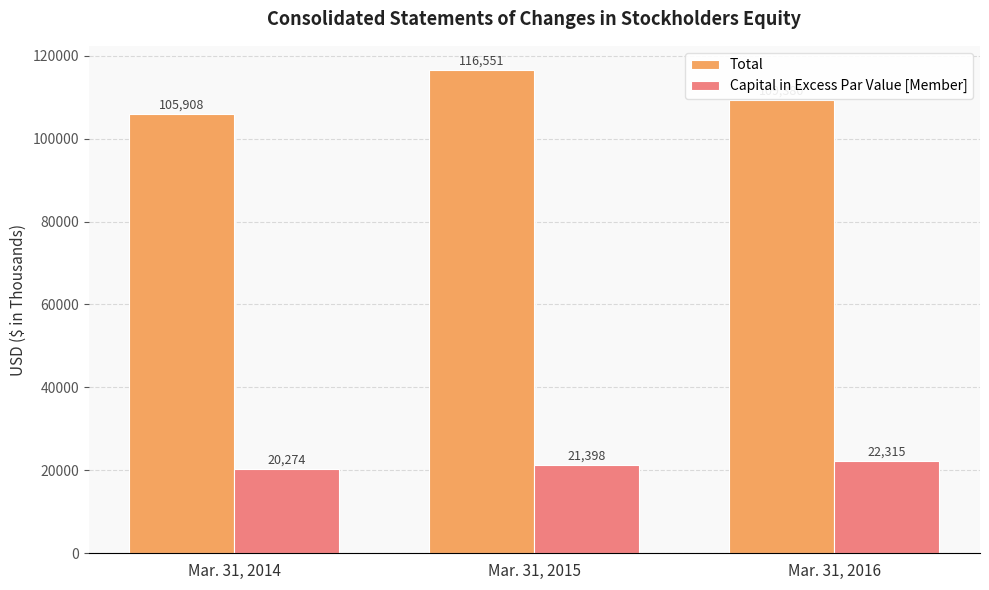

Between Mar. 31, 2014 and Mar. 31, 2015, which series saw the biggest shift?

Total